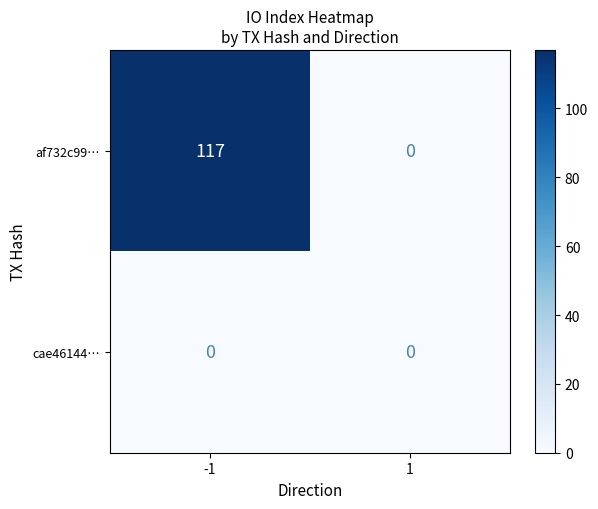

What is the sum of the af732c99… values at -1 and 1?

117